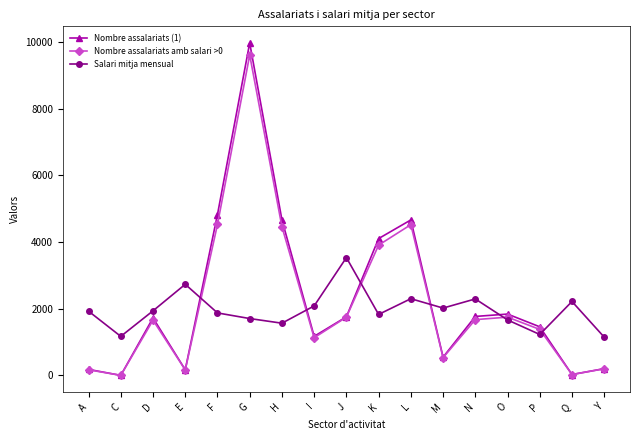

How many values in the Salari mitja mensual series are below 1927?

8